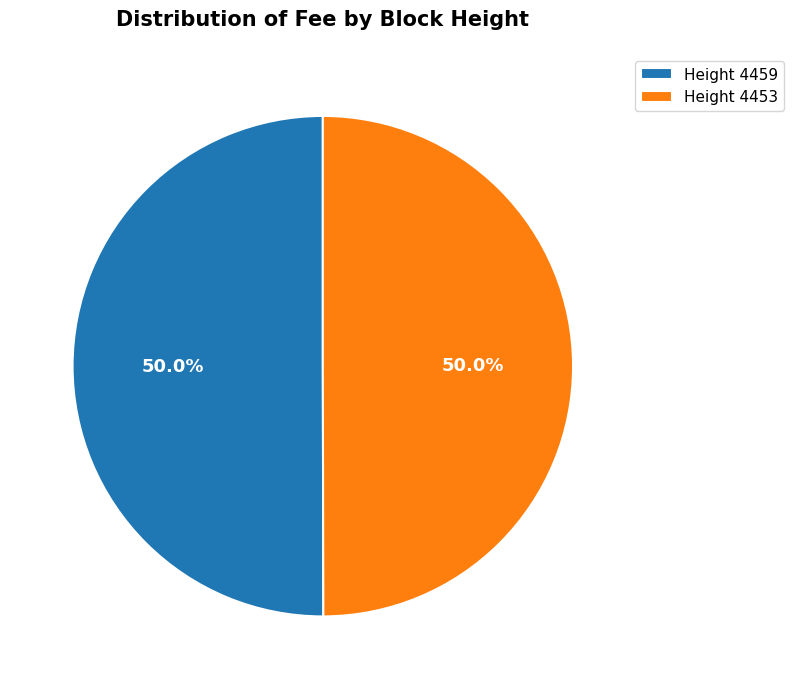

Approximately how many times larger is the value at Height 4459 compared to Height 4453?

1.0